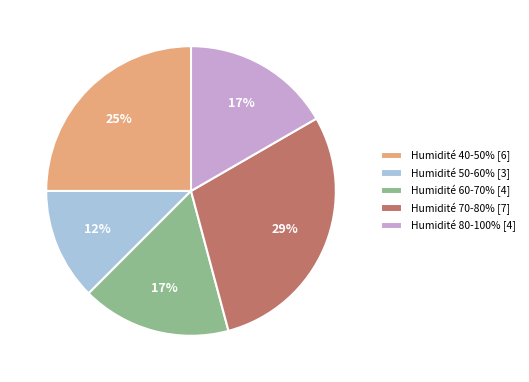

Do Humidité 50-60% [3] and Humidité 60-70% [4] together represent more than half of the pie?

No